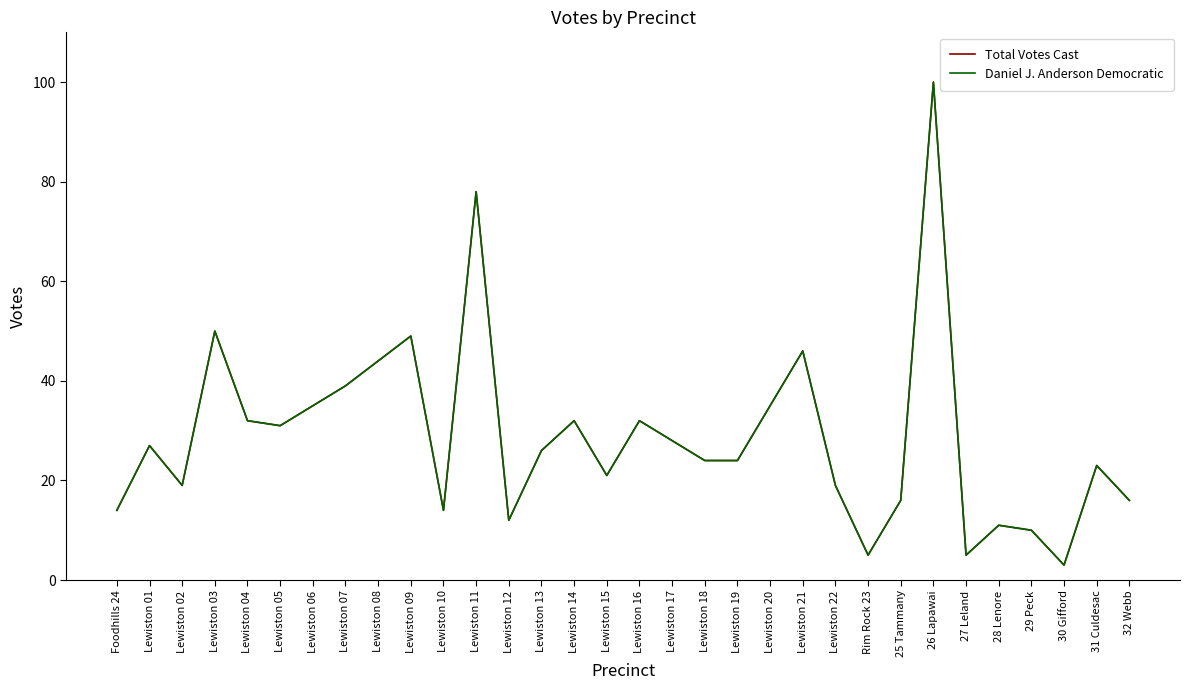

True or false: Total Votes Cast and Daniel J. Anderson Democratic cross at least once.

False